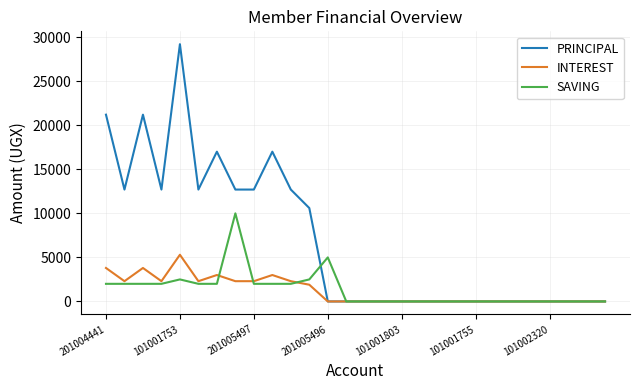

Count the number of data series in this chart.

3